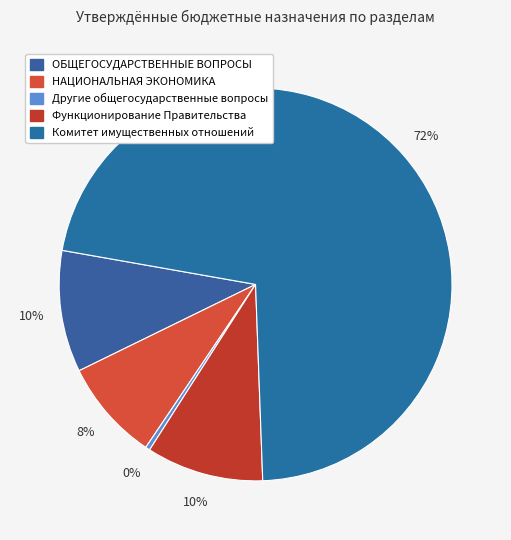

To the nearest percent, what is the average slice percentage?

20%